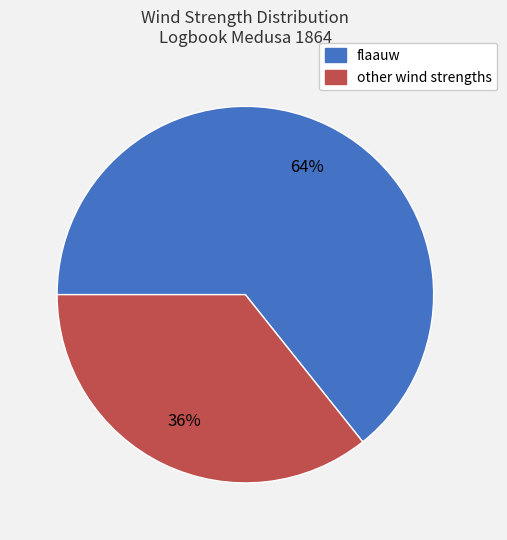

To the nearest percent, what is the average slice percentage?

50%